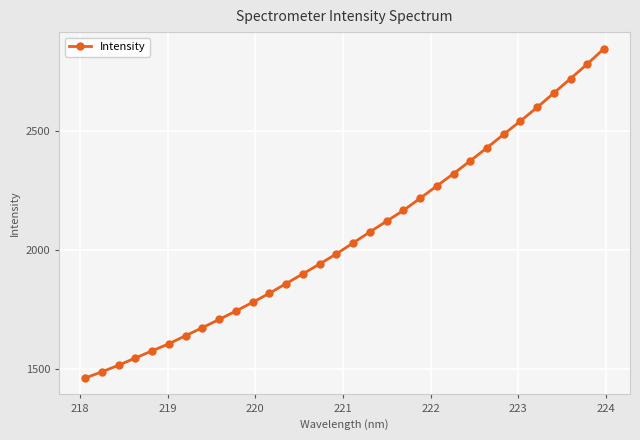

Reading left to right, transcribe all the data shown in this chart.

1461.9	1487.8	1515.9	1546.2	1576.3	1606.0	1639.9	1673.6	1708.2	1743.4	1780.1	1818.1	1859.0	1899.8	1941.1	1983.8	2029.6	2075.8	2121.1	2166.1	2217.1	2269.2	2320.8	2374.5	2429.8	2486.1	2542.2	2599.4	2660.0	2720.6	2781.9	2846.5